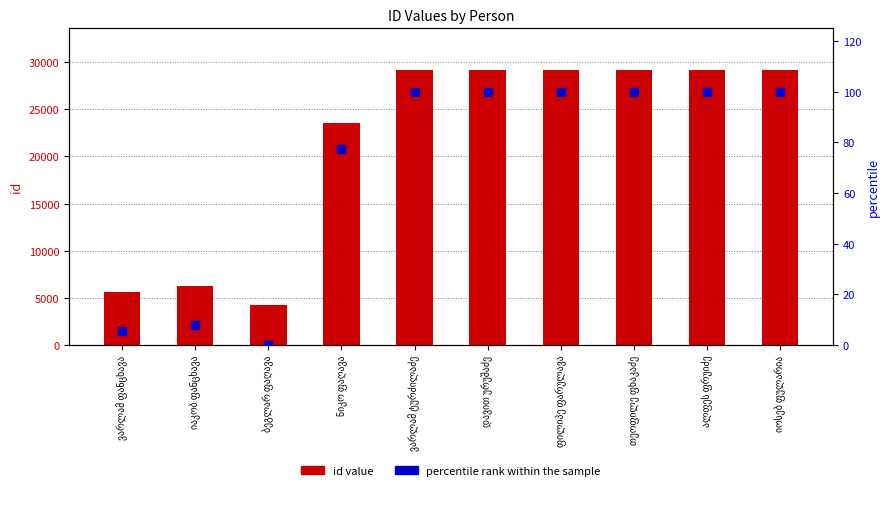

Reading left to right, transcribe all the data shown in this chart.

id value: ვარლამ ფანცხავა=5592.0	იაკობ ფანცხავა=6228.0	ბეგლარ ფაღავა=4242.0	ნიკო ფაღავა=23539.0	ვარლამ ტურძილაძე=29216.0	დავით ურუშაძე=29215.0	ფილიპე ფარულავა=29214.0	თეოფილე ფხაკაძე=29213.0	ალფეს ფრუიძე=29212.0	იოსებ ფულარია=29211.0
percentile rank within the sample: ვარლამ ფანცხავა=5.4	იაკობ ფანცხავა=8.0	ბეგლარ ფაღავა=0.0	ნიკო ფაღავა=77.3	ვარლამ ტურძილაძე=100.0	დავით ურუშაძე=100.0	ფილიპე ფარულავა=100.0	თეოფილე ფხაკაძე=100.0	ალფეს ფრუიძე=100.0	იოსებ ფულარია=100.0